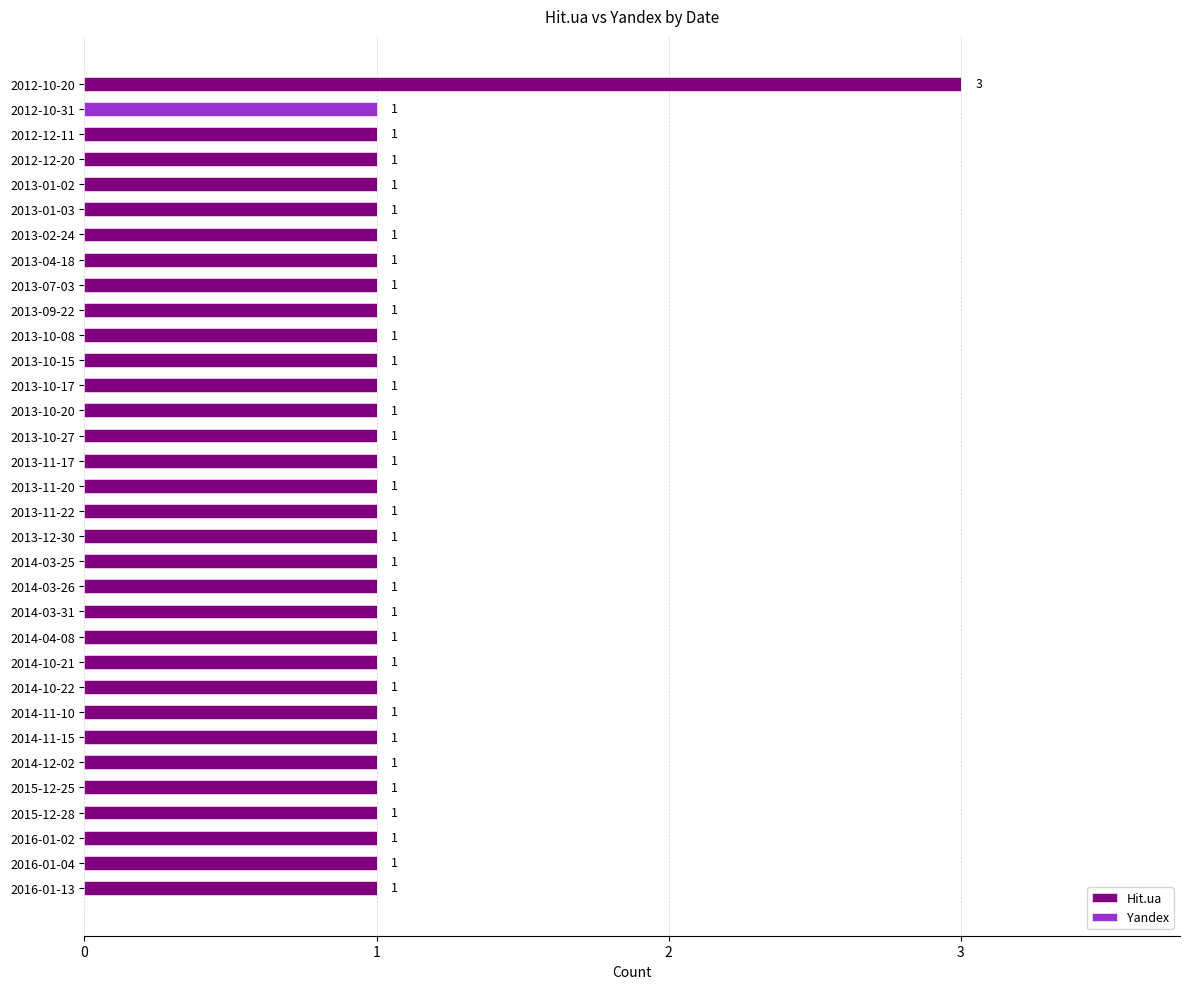

At which category is the sum across all series the highest?

2012-10-20